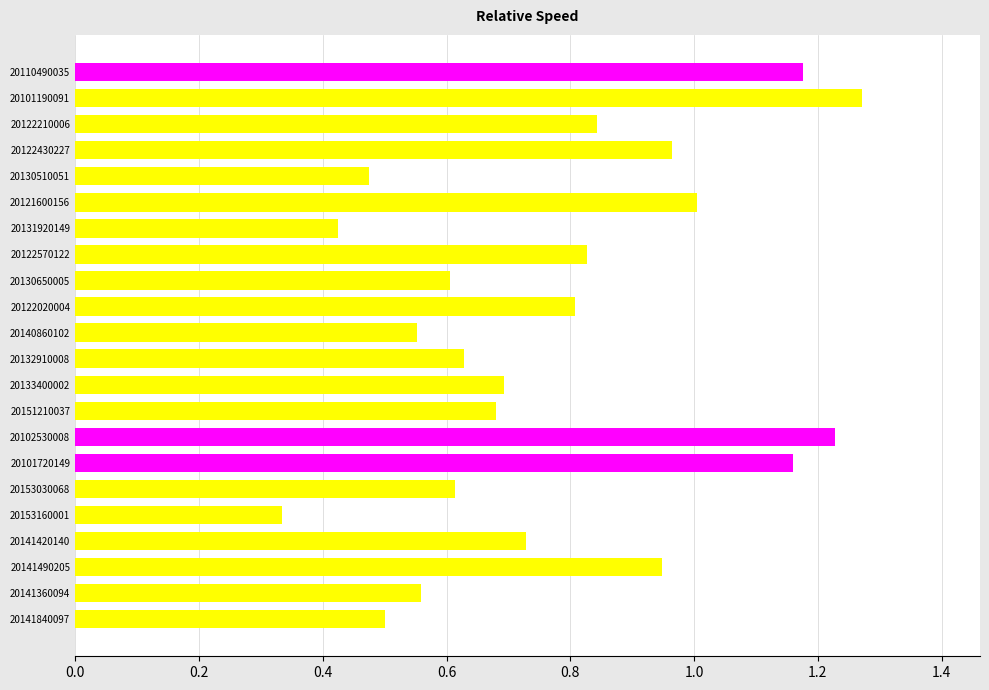

What is the sum of the values at 20141490205 and 20133400002?

1.6